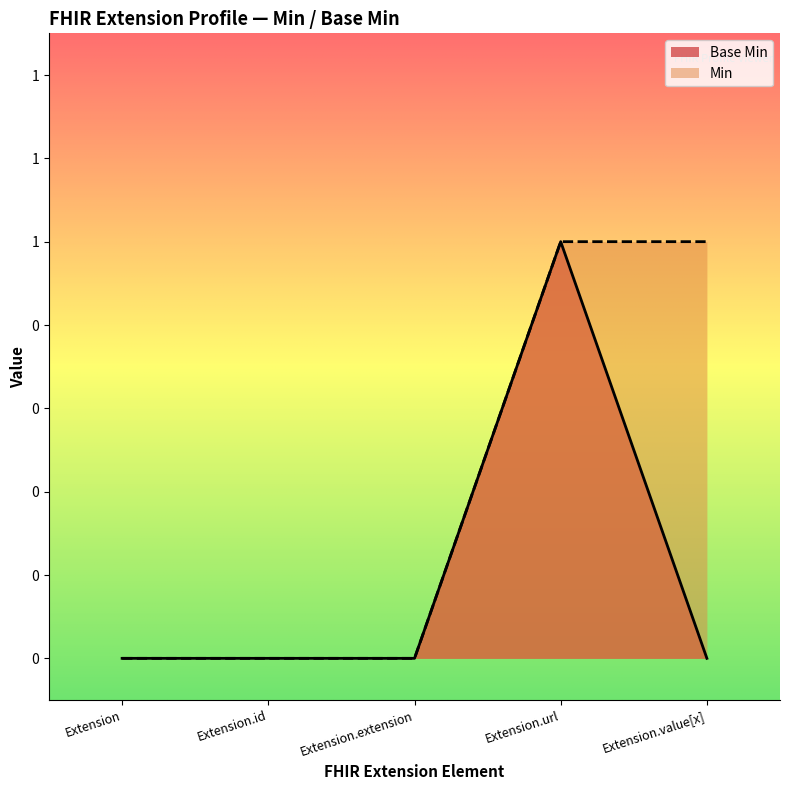

At which category does the chart reach its peak across all series?

Extension.url